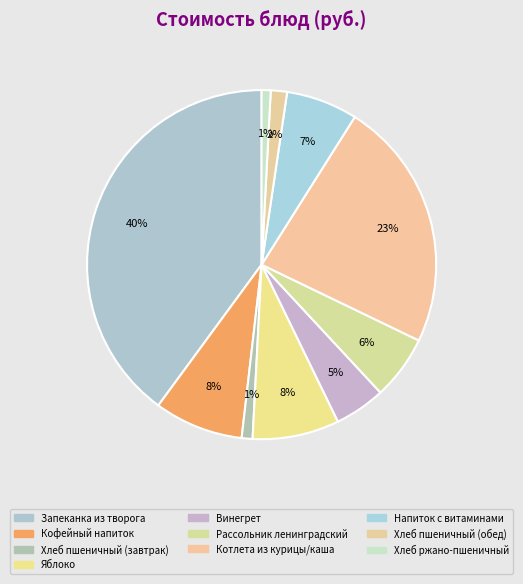

What percentage is the Хлеб пшеничный (завтрак) slice, to the nearest percent?

1%